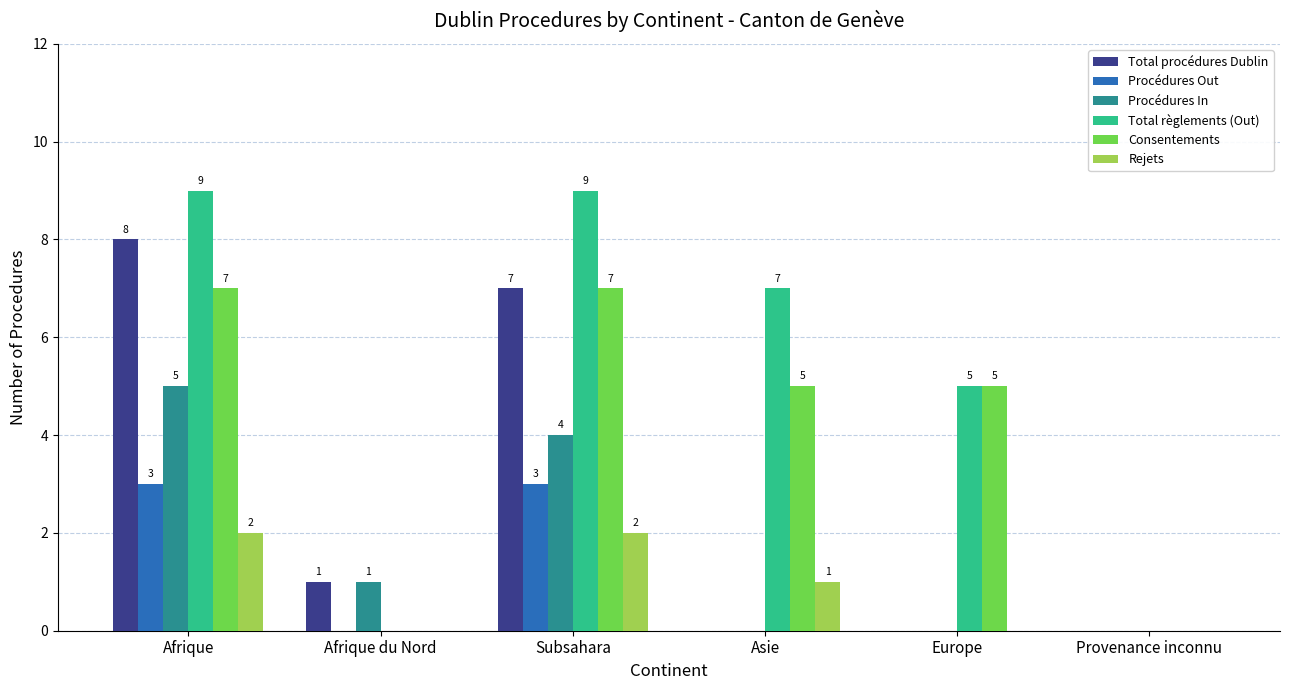

Which series has the largest total across all categories?

Total règlements (Out)